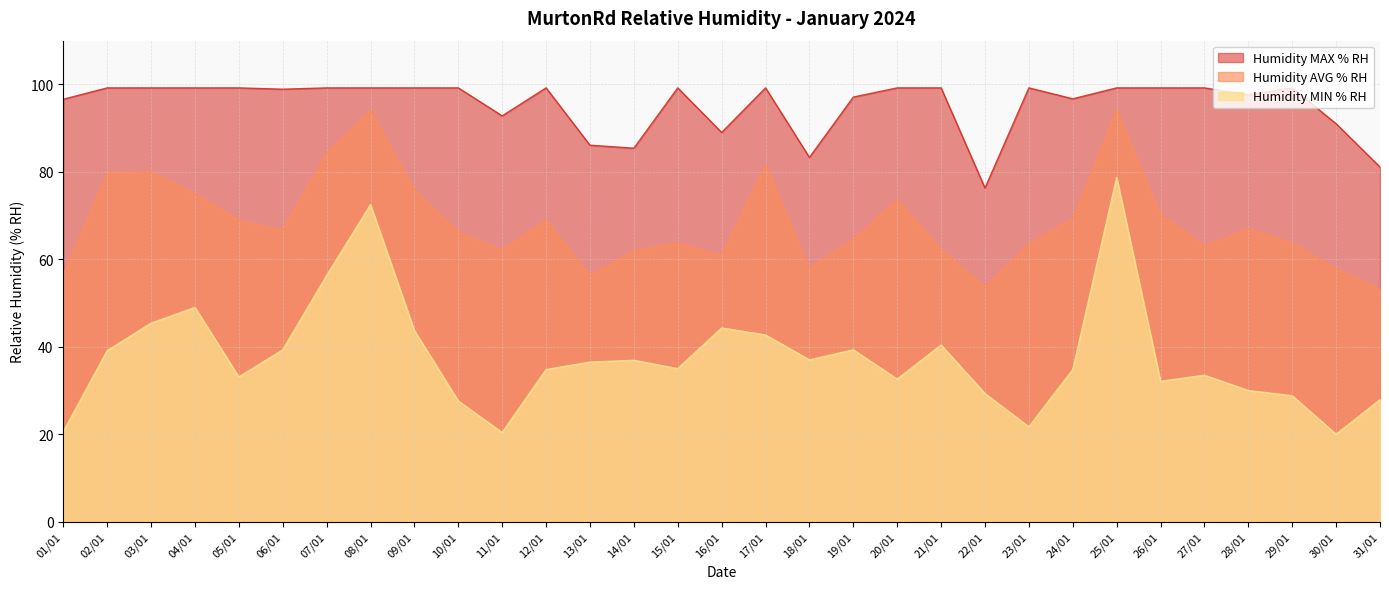

What is the sum of the Humidity MAX % RH values at 26/01 and 07/01?

198.4